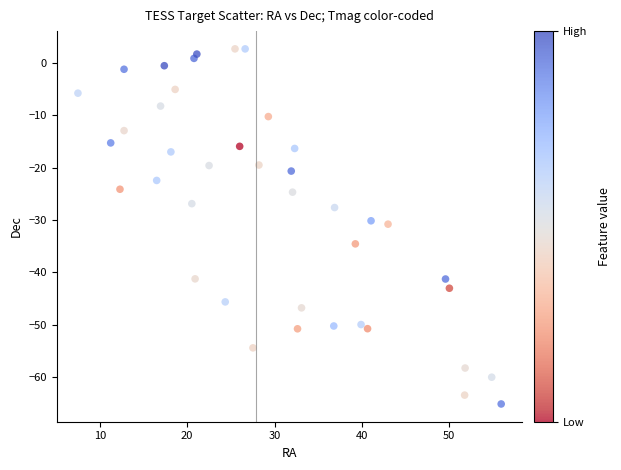

What is the range of X values (max minus min)?

48.4